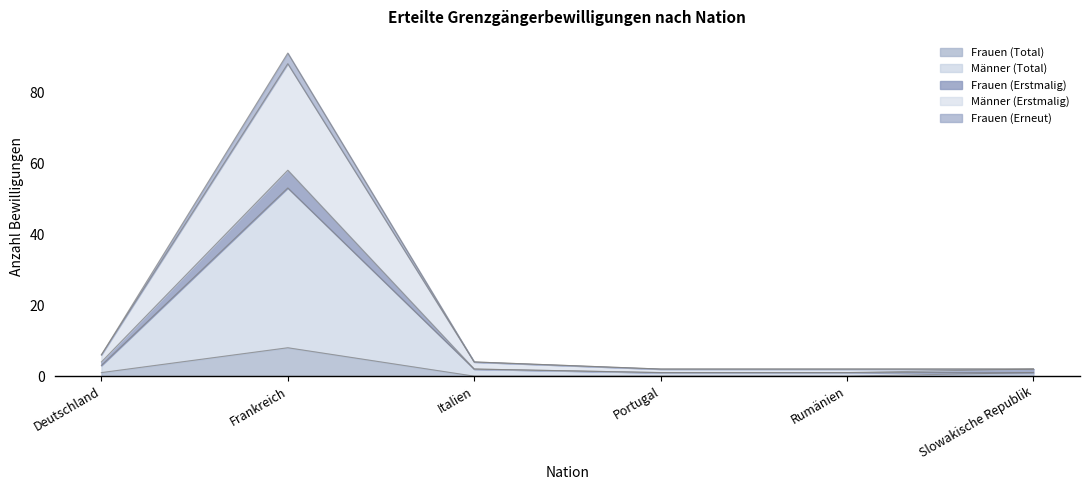

The value of Frauen (Total) at Rumänien is 0. True or false?

True